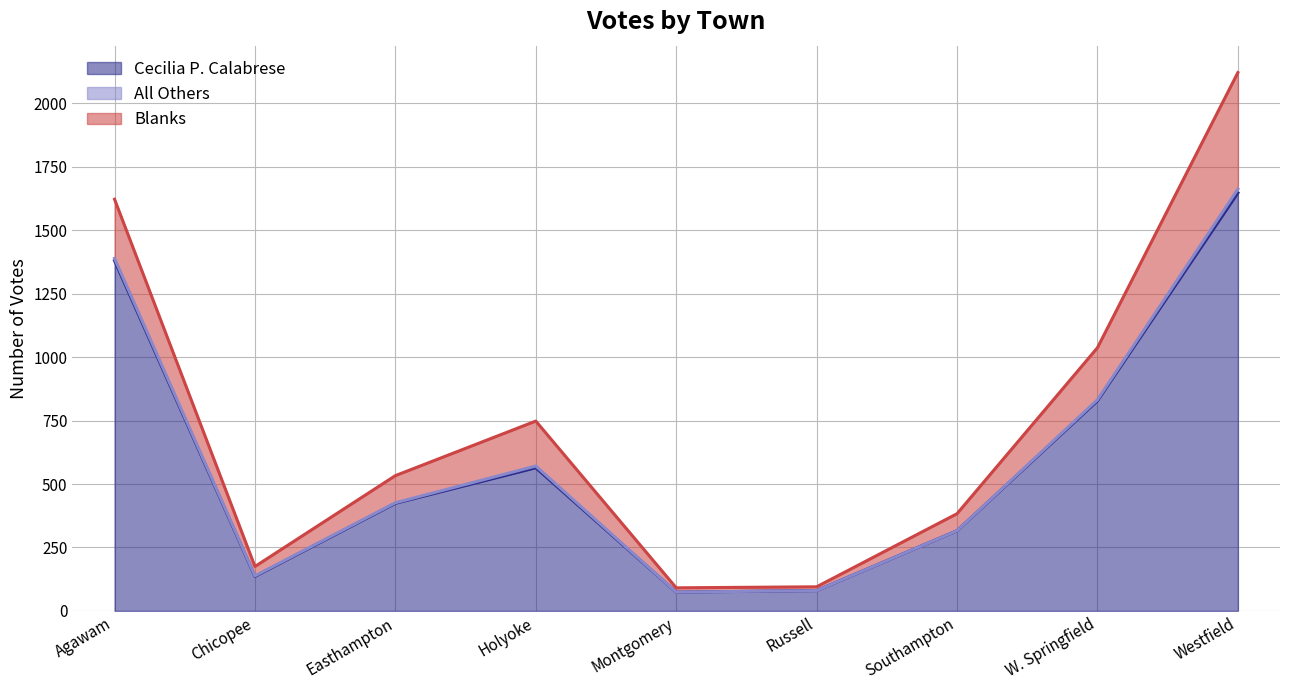

True or false: All Others has more than 1 points higher than both neighbors.

False